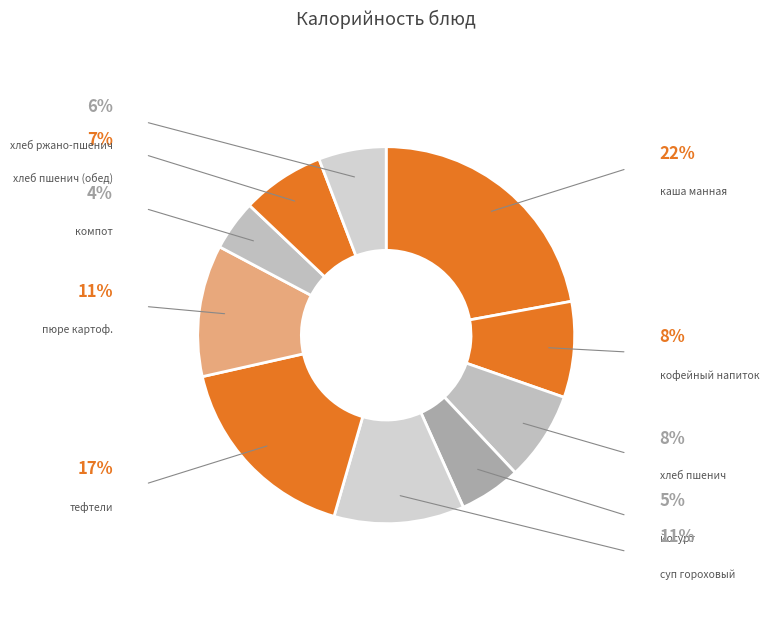

What is the largest slice in the pie chart?

каша манная с маслом сливочным